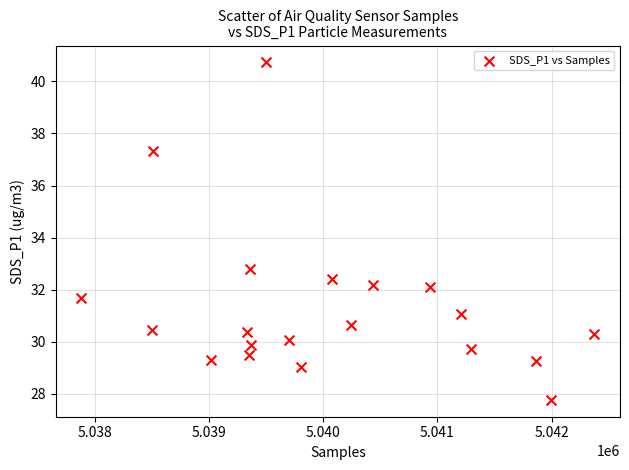

What Y value in the scatter plot is closest to 34?

32.8